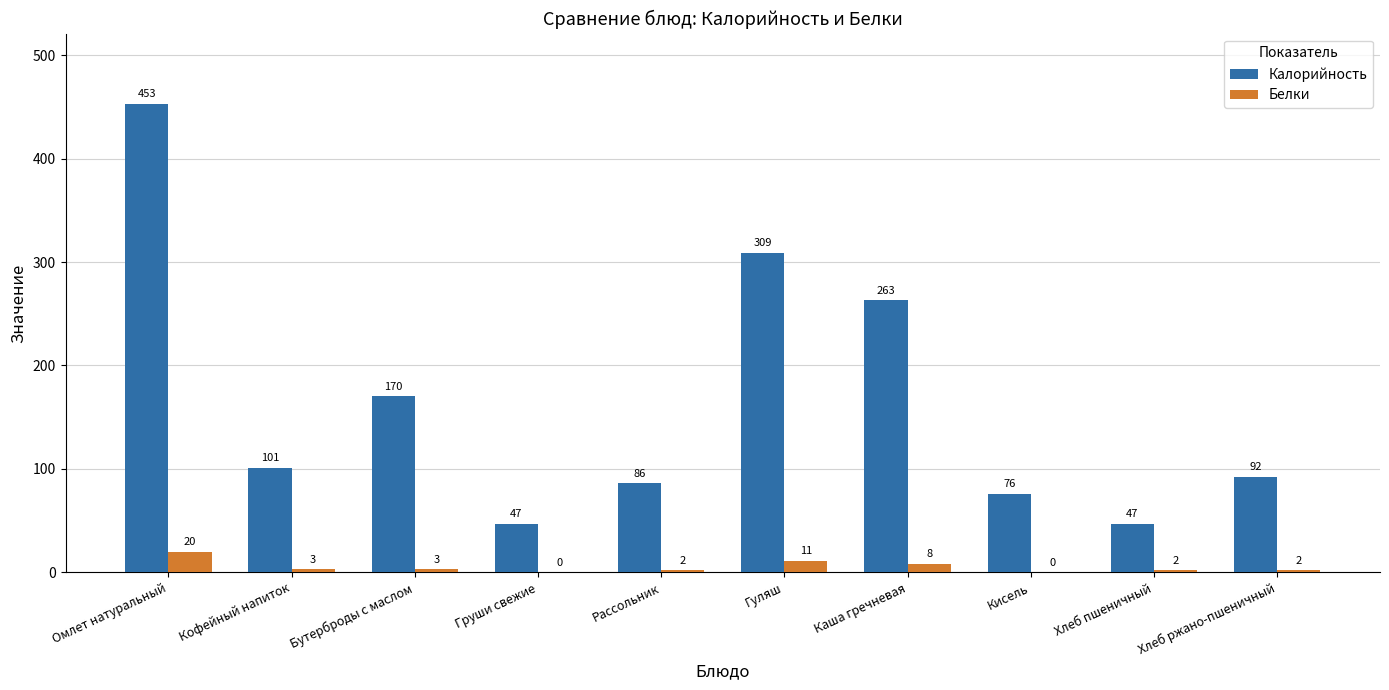

How many positive values does the Белки series have?

8